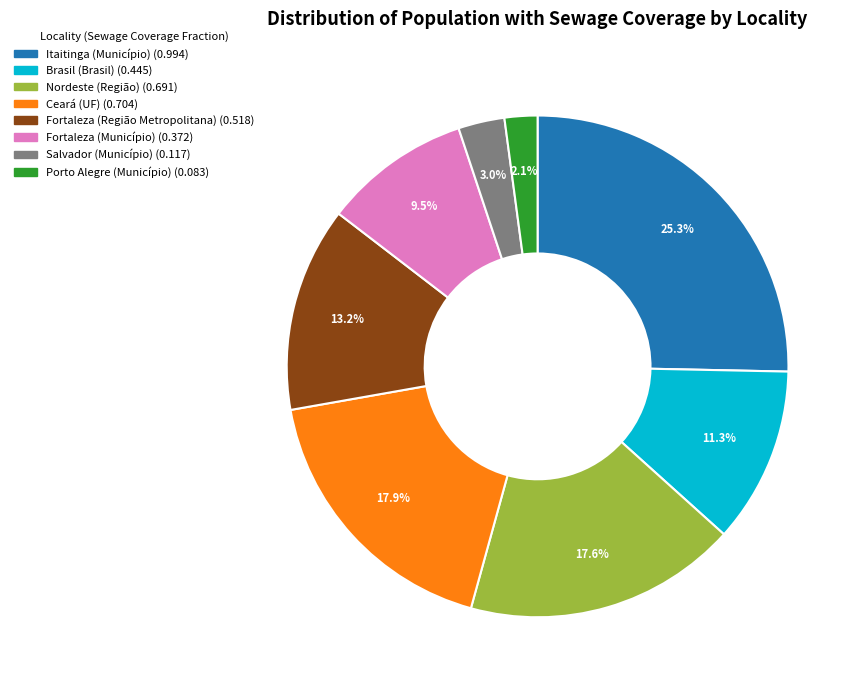

Is there a majority slice in this chart?

No